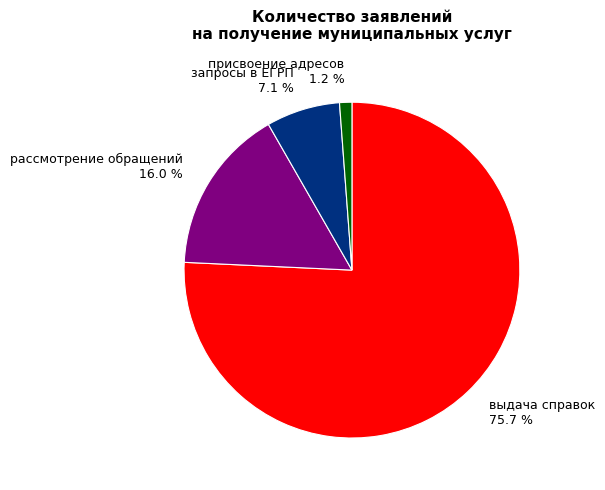

Which slice is the smallest?

присвоение адресов